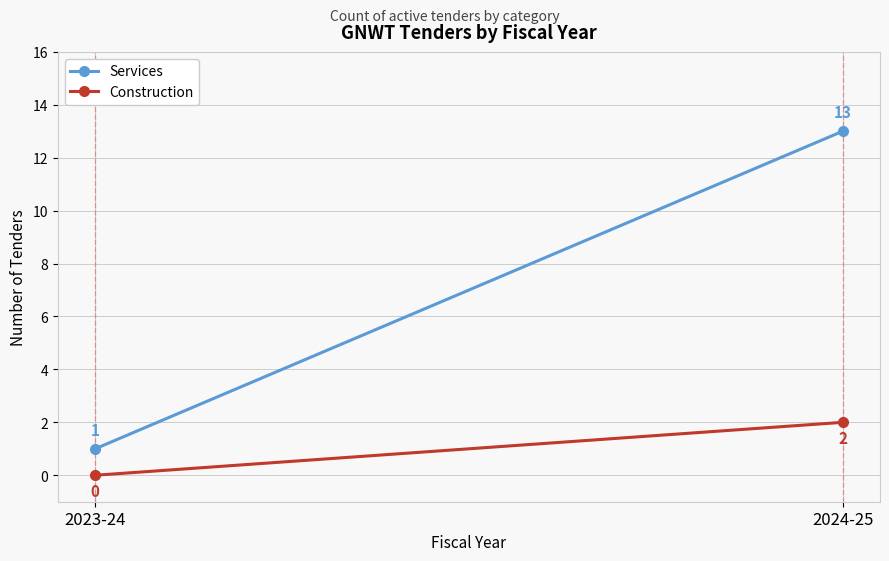

How many lines are shown in the chart?

2